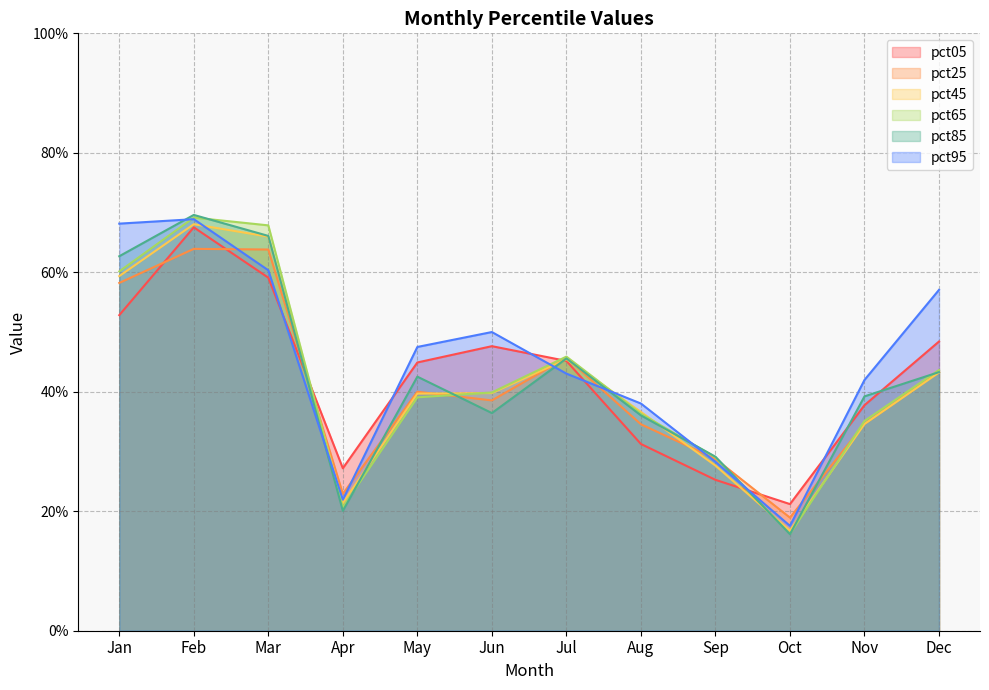

What is the difference between the highest and lowest values at Aug?

0.1